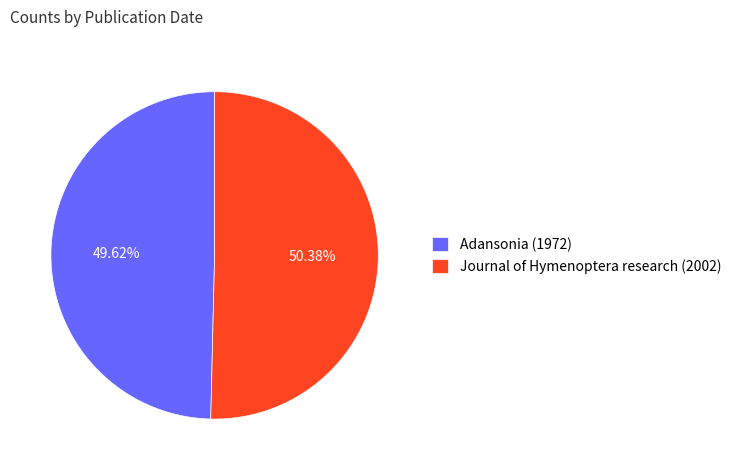

Combined, what portion of the pie is Journal of Hymenoptera research (2002) and Adansonia (1972)?

100.0%